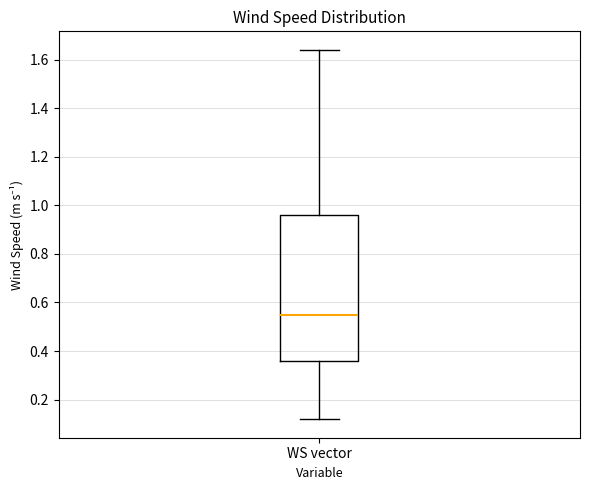

Transcribe this box plot: give where the median line is, the range the box spans, and where the two whiskers end, as read against the y-axis. The values are not printed on the chart, so give them approximately, as read against the axis.

median 0.54, box 0.36 to 0.96, whiskers 0.12 to 1.64